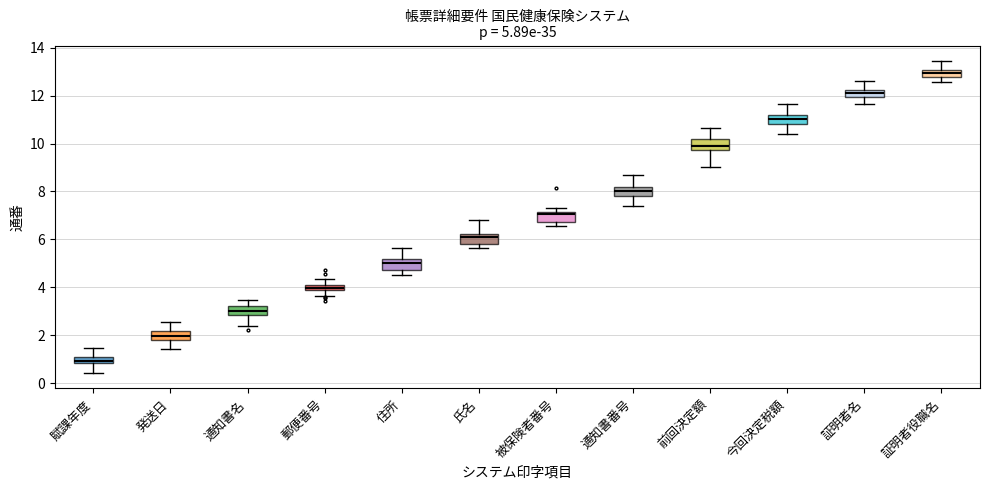

Which box has the highest median line?

証明者役職名